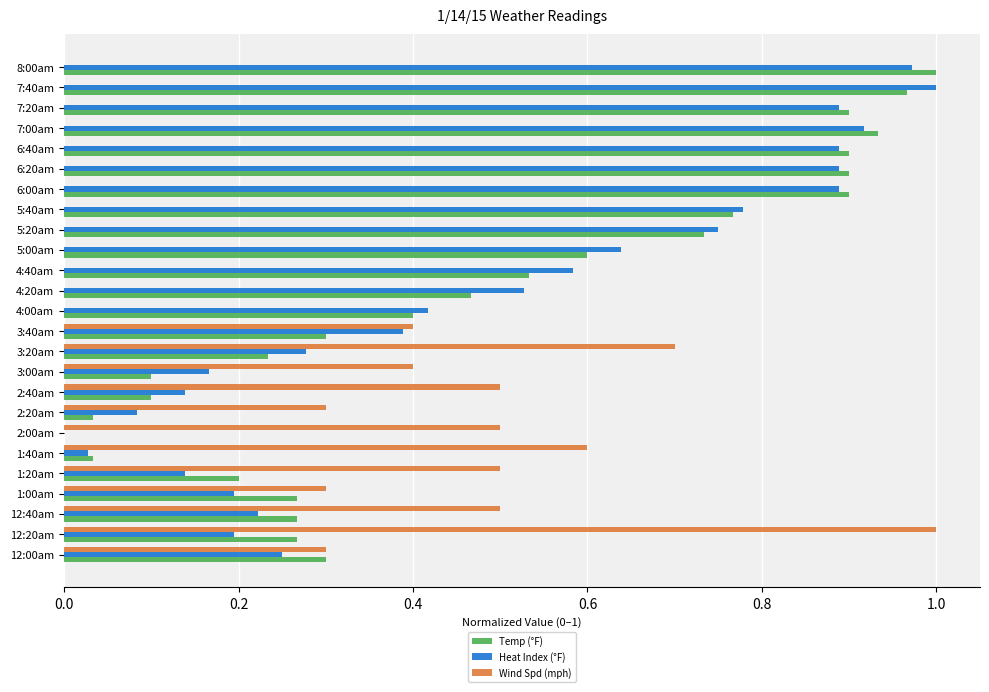

Which category has the highest value in the Wind Spd (mph) series?

12:20am